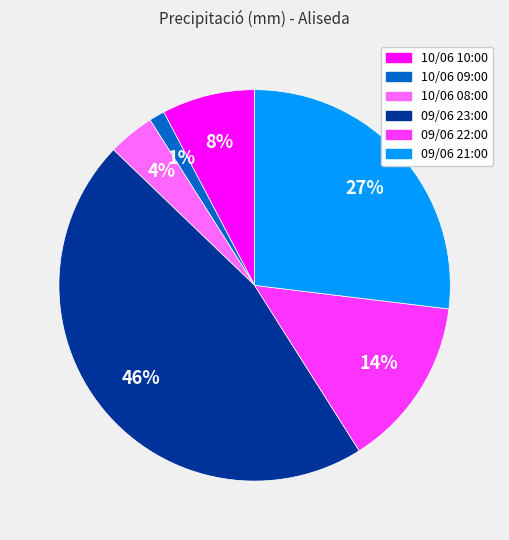

Which category has the smallest portion of the pie?

10/06 09:00